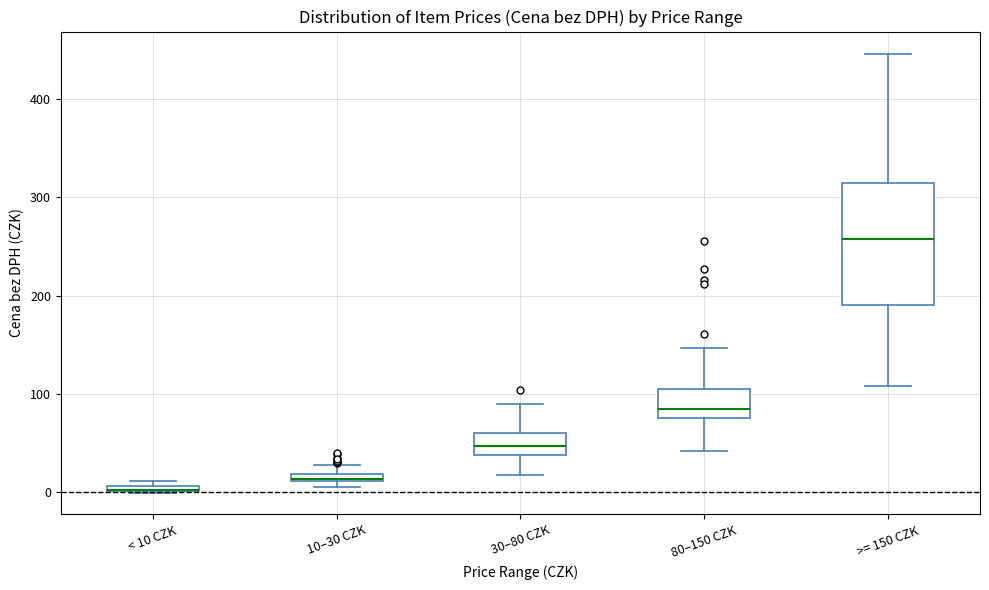

Where is the lower edge of the box for >= 150 CZK on the y-axis? The values are not printed on the chart, so give them approximately, as read against the axis.

190